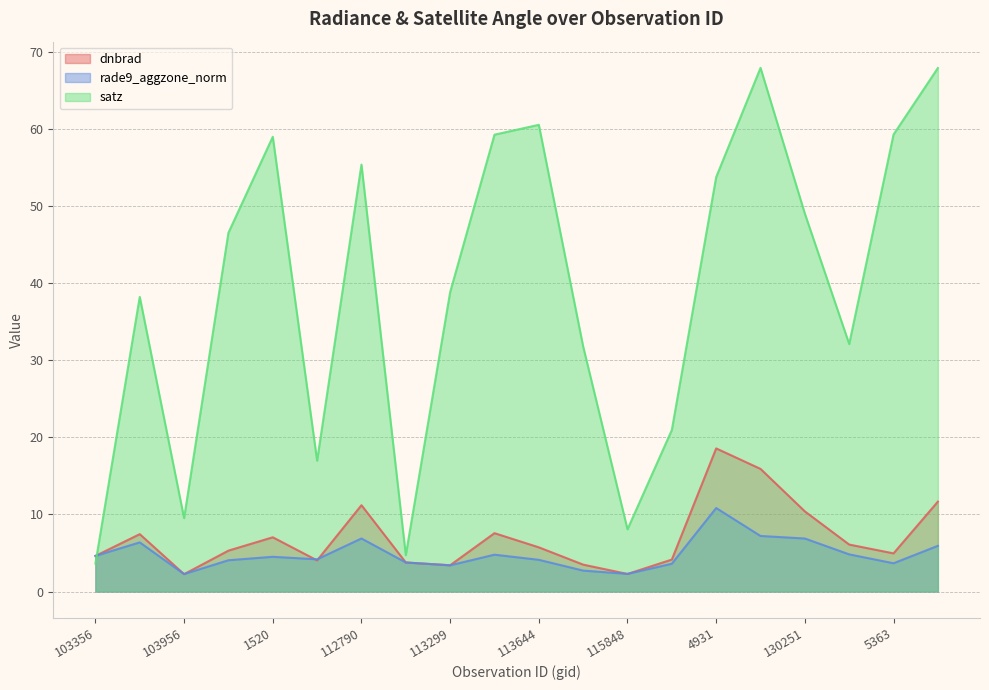

Which series has the largest range (max minus min)?

satz